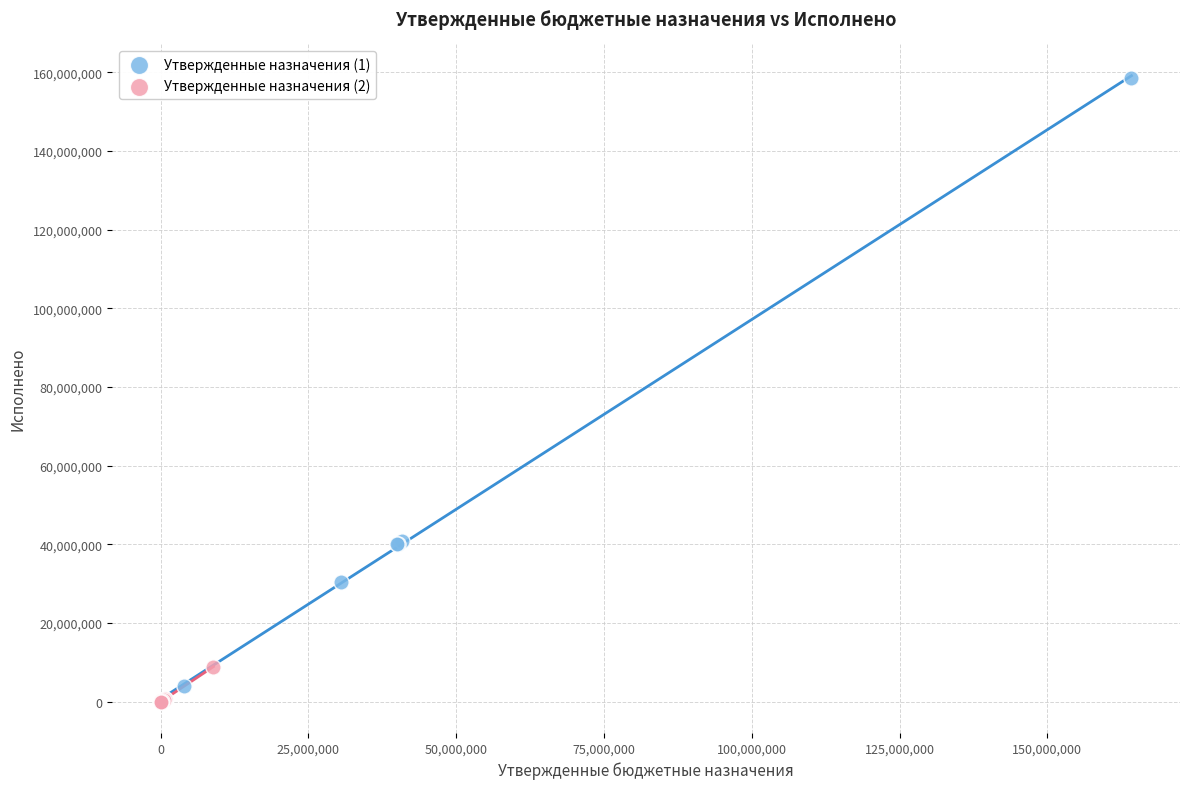

Which series has the widest spread of Y values?

Утвержденные назначения (1)